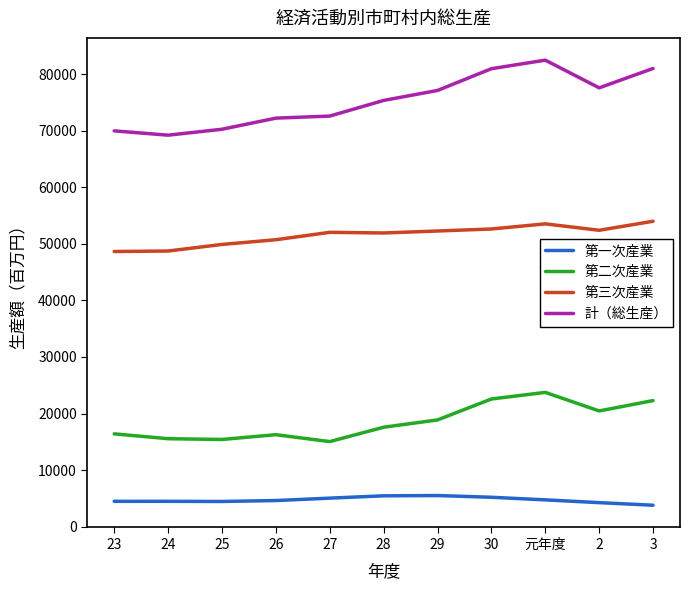

True or false: 第二次産業 and 計（総生産） intersect in this chart.

False